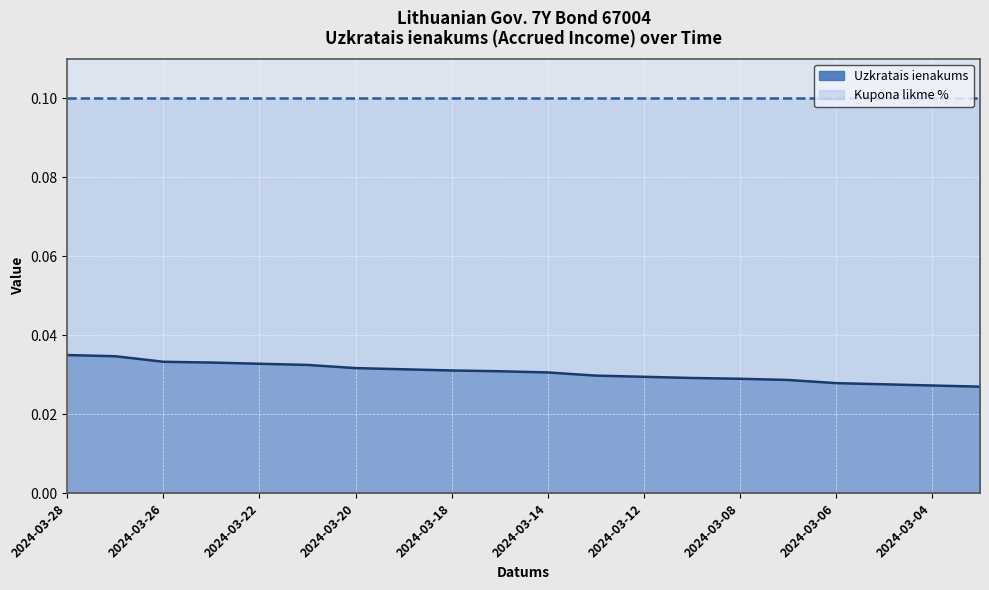

List the labels in order of value, smallest first.

2024-03-01, 2024-03-04, 2024-03-05, 2024-03-06, 2024-03-07, 2024-03-08, 2024-03-11, 2024-03-12, 2024-03-13, 2024-03-14, 2024-03-15, 2024-03-18, 2024-03-19, 2024-03-20, 2024-03-21, 2024-03-22, 2024-03-25, 2024-03-26, 2024-03-27, 2024-03-28